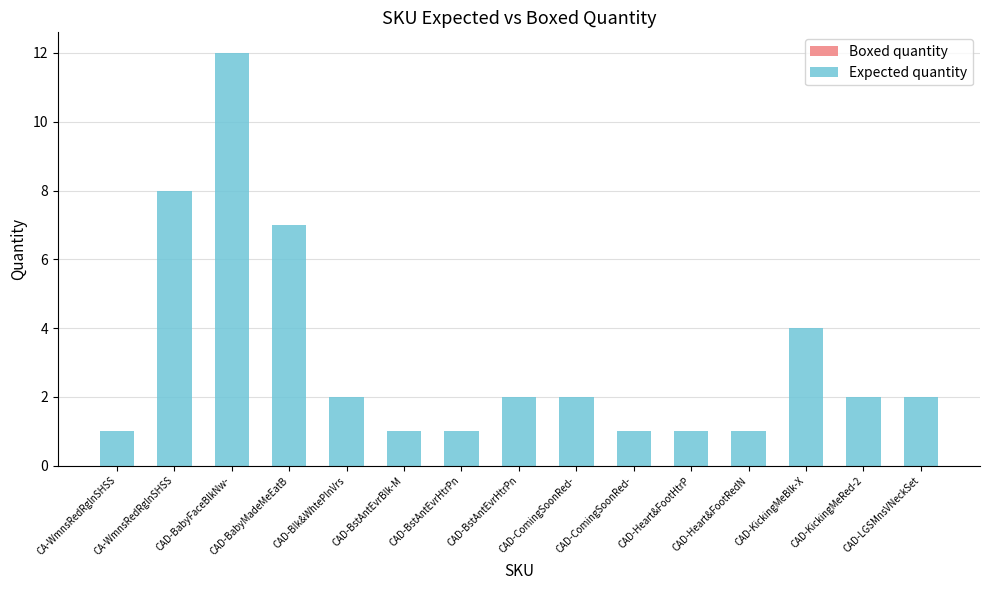

What is the greatest value displayed?

12